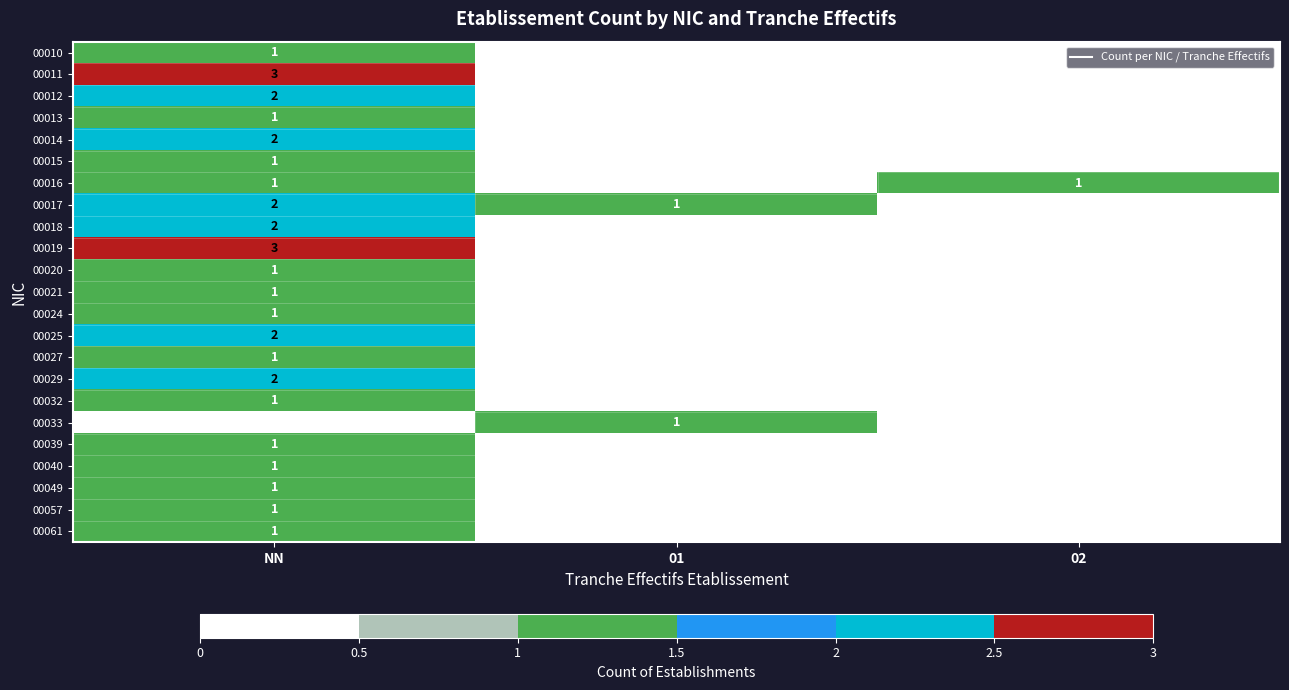

What is the total value across all series at NN?

32